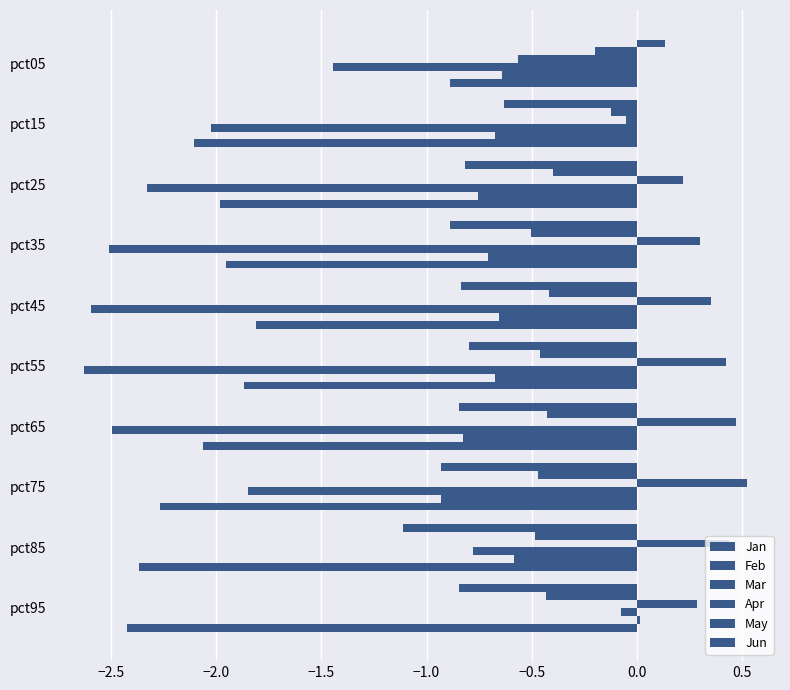

How many data points in Jan are less than 0?

9